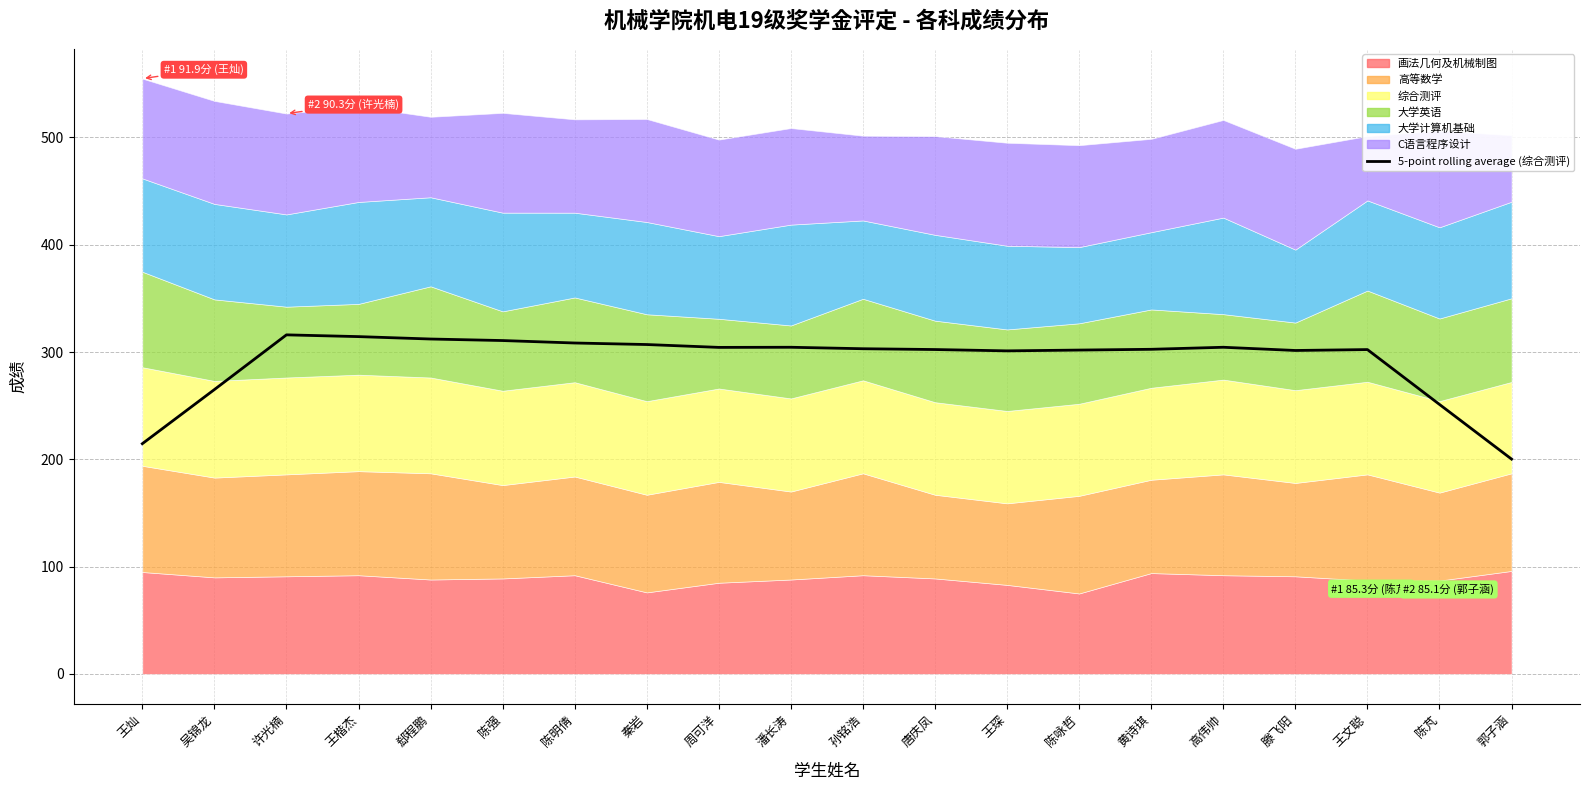

What is the difference between the values at 黄诗琪 and 唐庆凤?

0.2